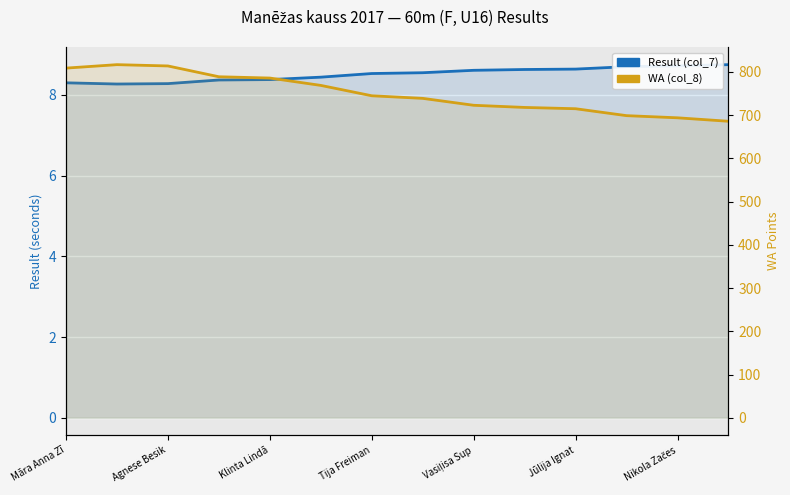

Reading right to left, extract all data points from this chart.

Result (col_7): 8.8	8.7	8.7	8.6	8.6	8.6	8.6	8.5	8.4	8.4	8.4	8.3	8.3	8.3
WA (col_8): 686.0	694.0	699.0	715.0	718.0	723.0	739.0	745.0	769.0	786.0	789.0	814.0	817.0	809.0